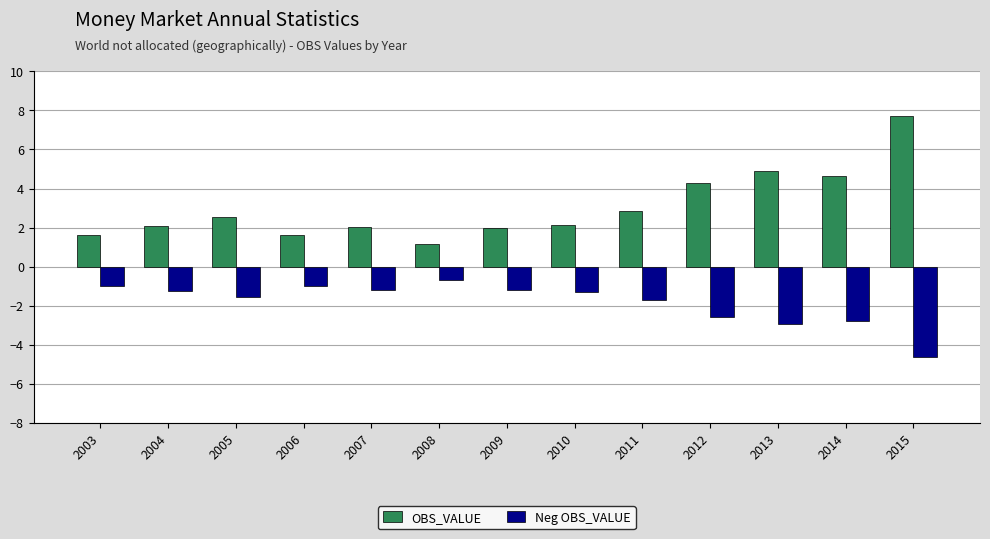

Which series has the largest range (max minus min)?

OBS_VALUE